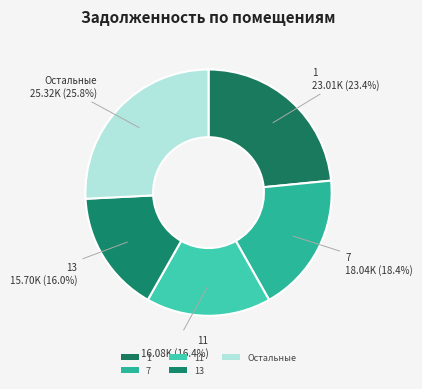

How many segments does this pie chart have?

5